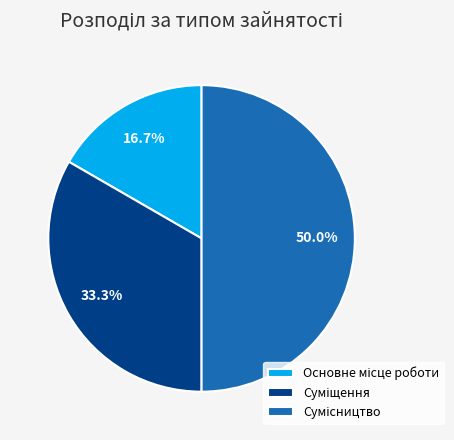

Is there any slice that represents more than half of the pie?

No